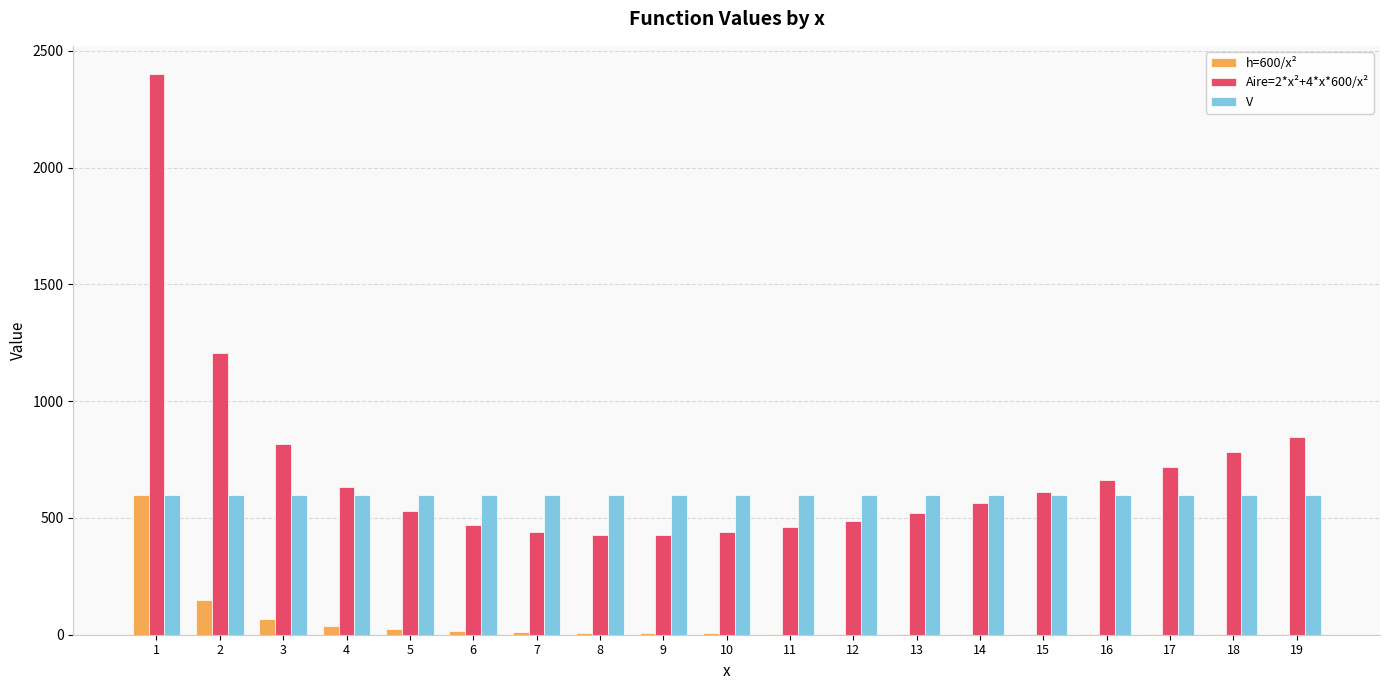

Is the value of Aire=2*x²+4*x*600/x² at 12 greater than the value of h=600/x² at 19?

Yes